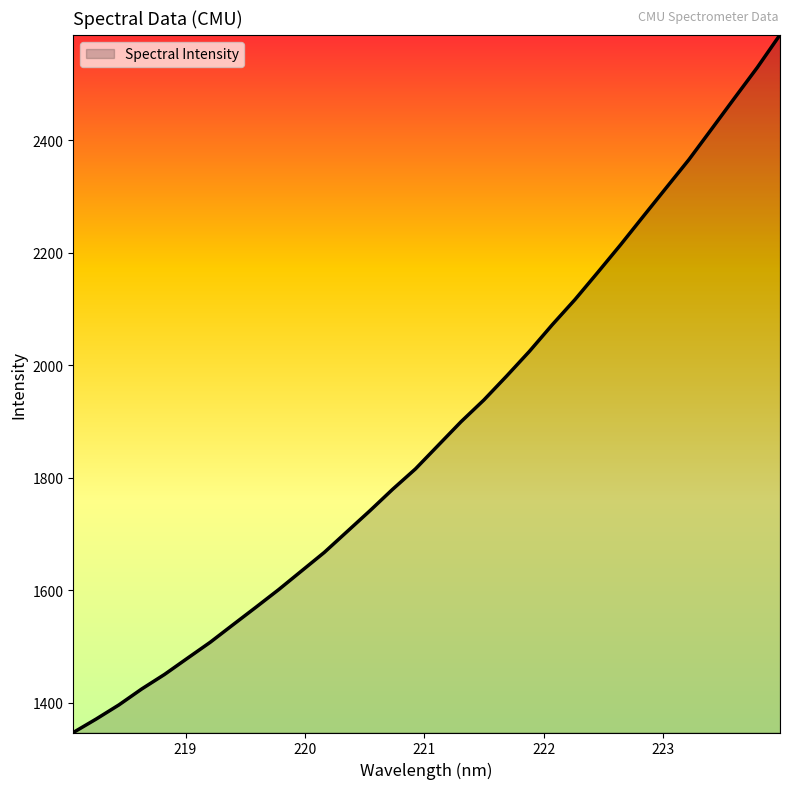

What is the minimum value shown in the chart?

1346.7